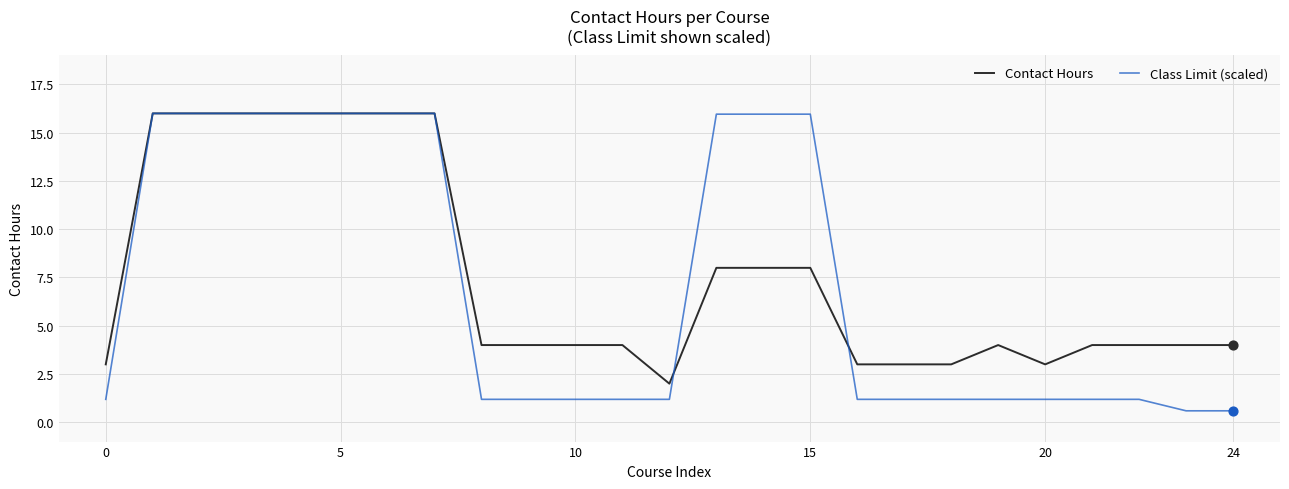

What are all the series names shown in the legend?

Contact Hours, Class Limit (scaled)